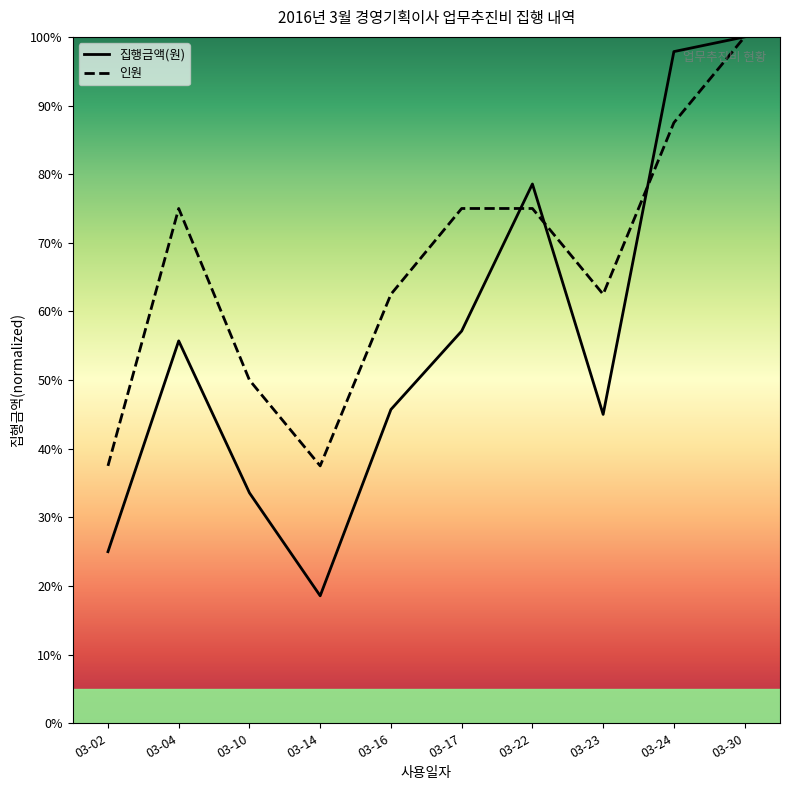

How many series are shown in this chart?

2